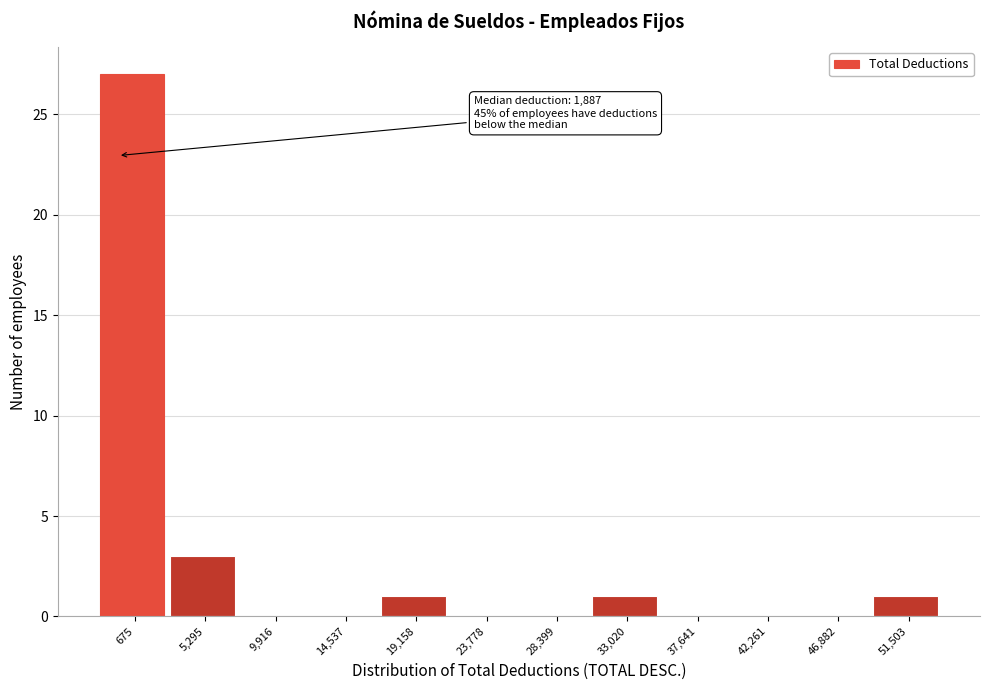

Reading right to left, transcribe all the data shown in this chart.

51,503=1	46,882=0	42,261=0	37,641=0	33,020=1	28,399=0	23,778=0	19,158=1	14,537=0	9,916=0	5,295=3	675=27